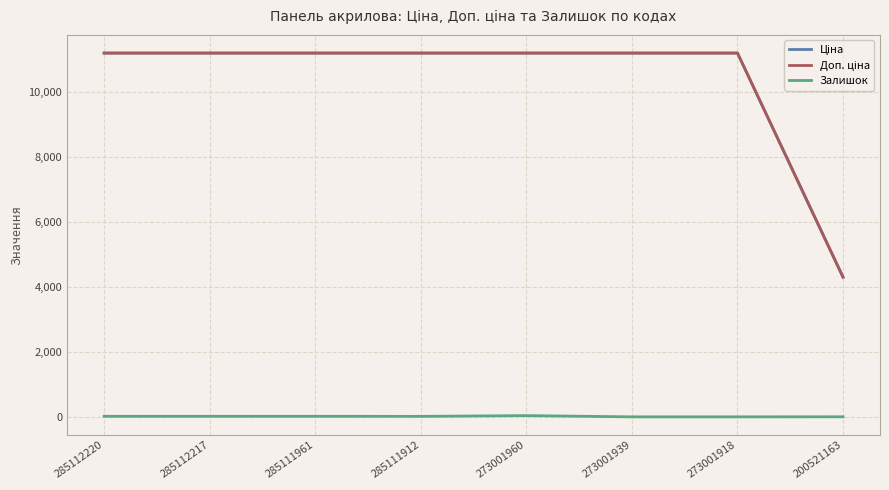

In Залишок, how many points are lower than both neighbors (excluding endpoints)?

1